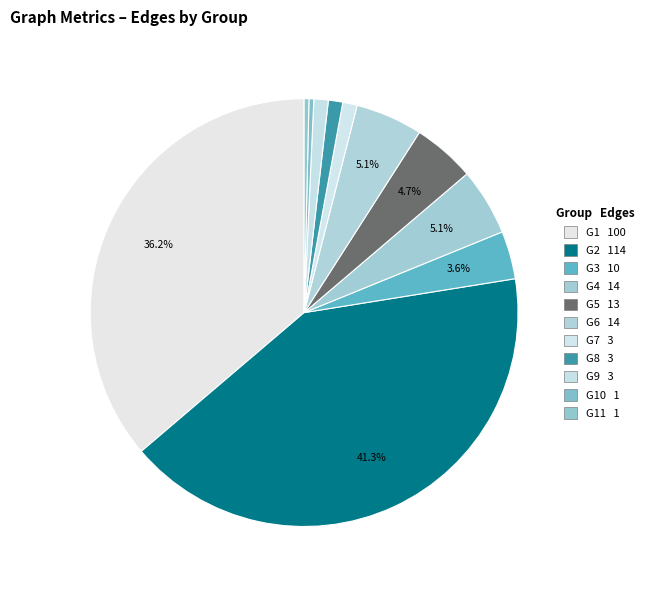

How many segments does this pie chart have?

11